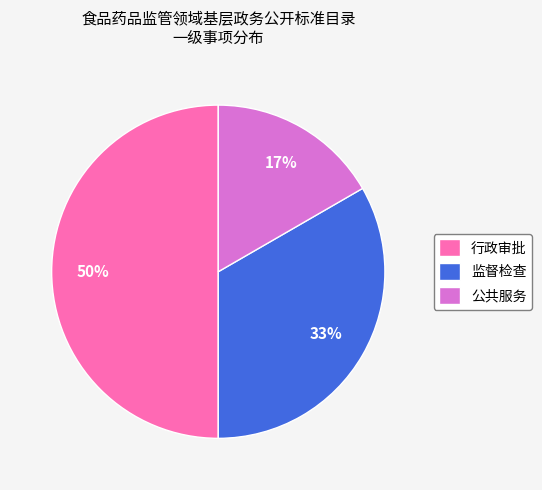

How many slices are in this pie chart?

3